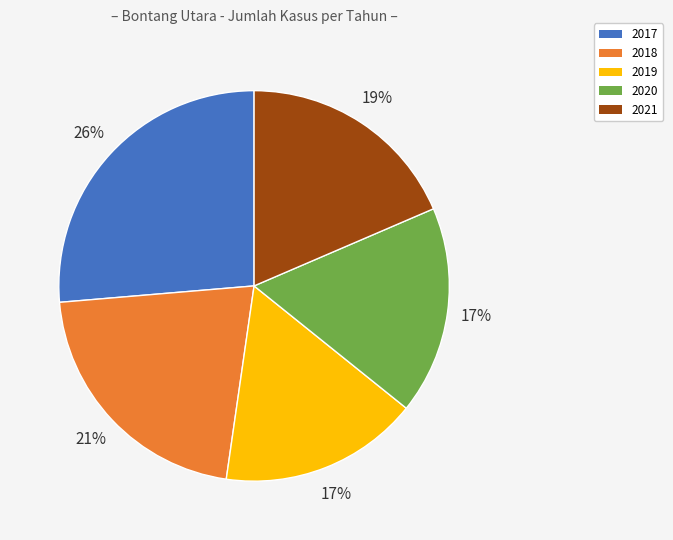

The 2019 slice represents 4% of the pie. True or false?

False